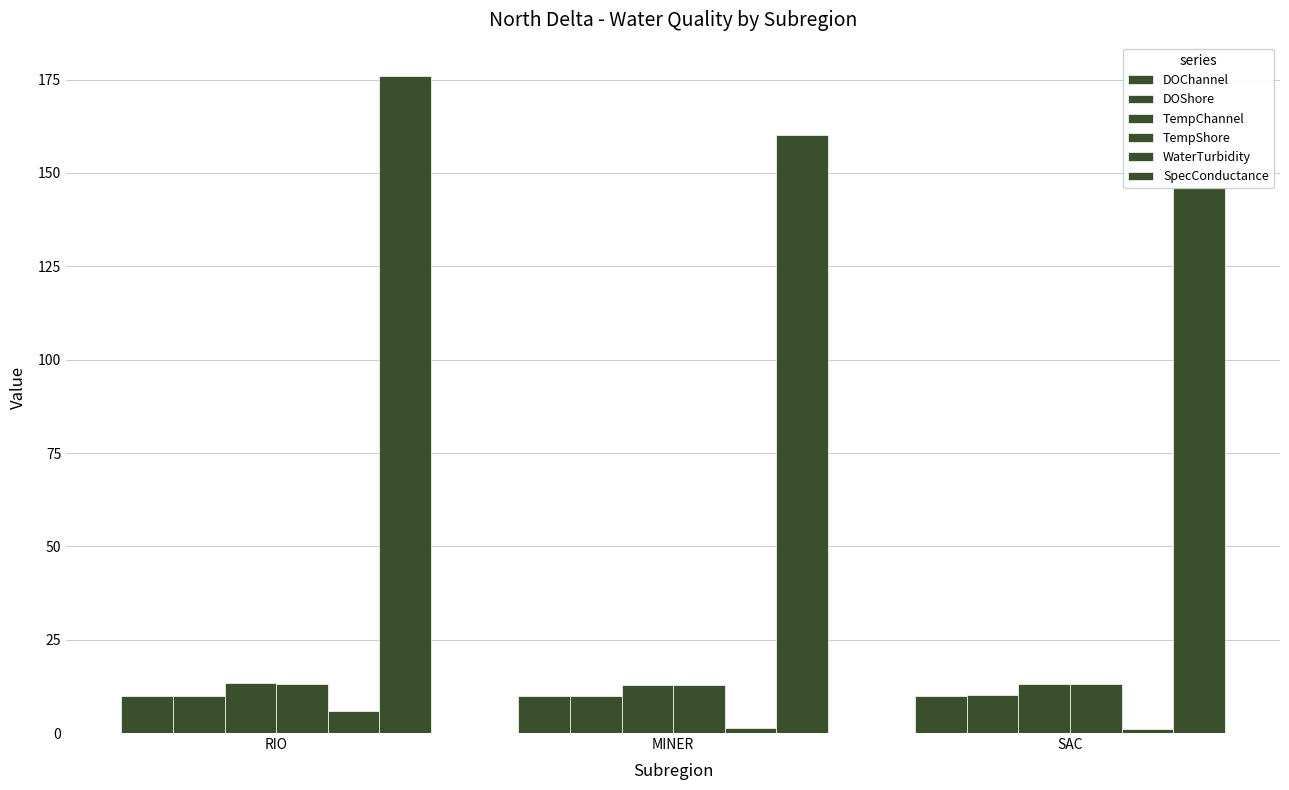

What value does the TempChannel series have at MINER?

12.8